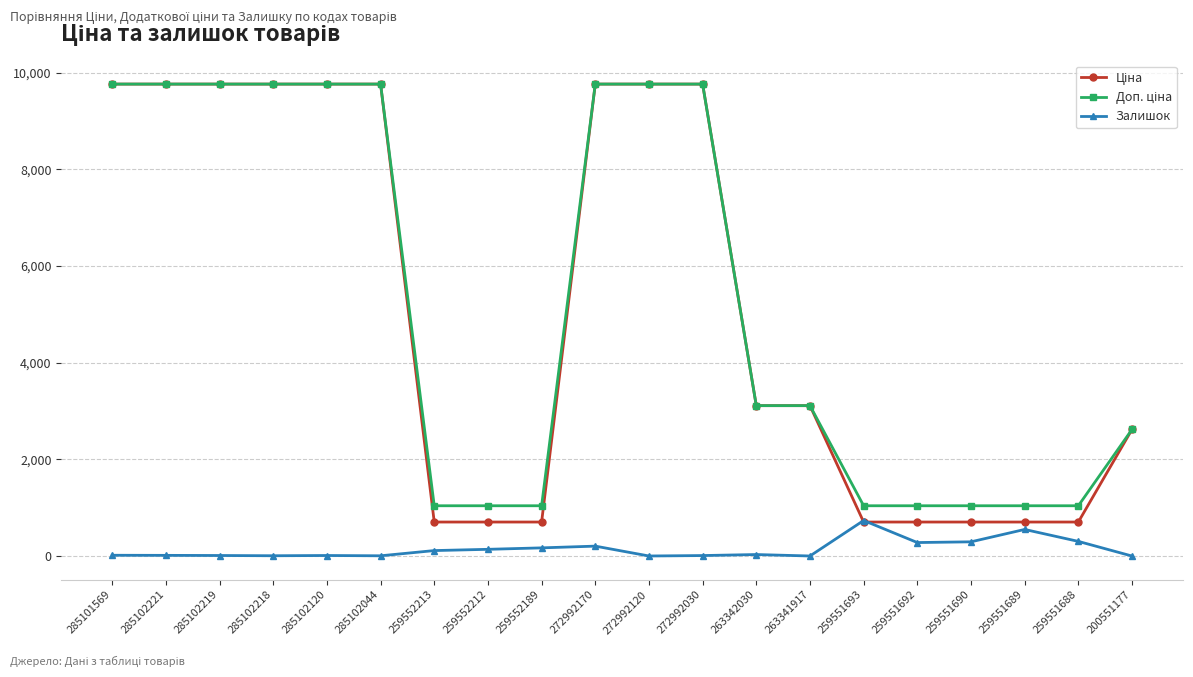

The Залишок series shows 13.0 at 285102219. True or false?

True